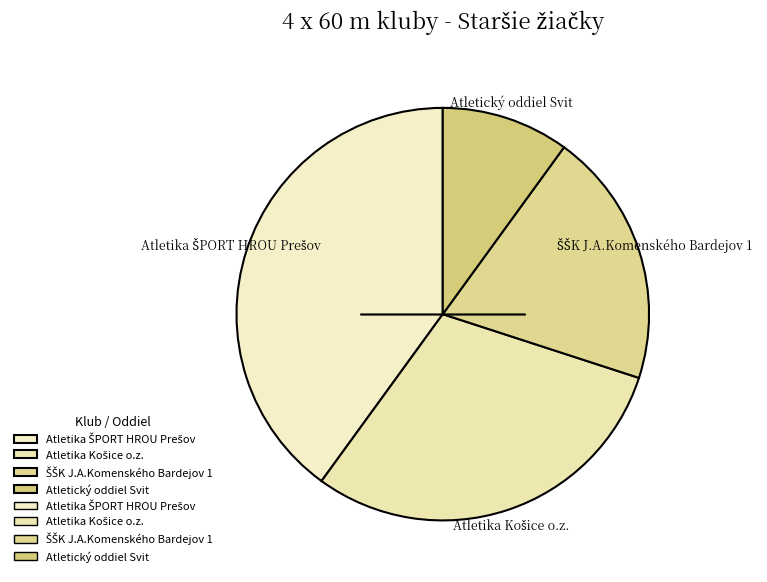

Is there a majority slice in this chart?

No